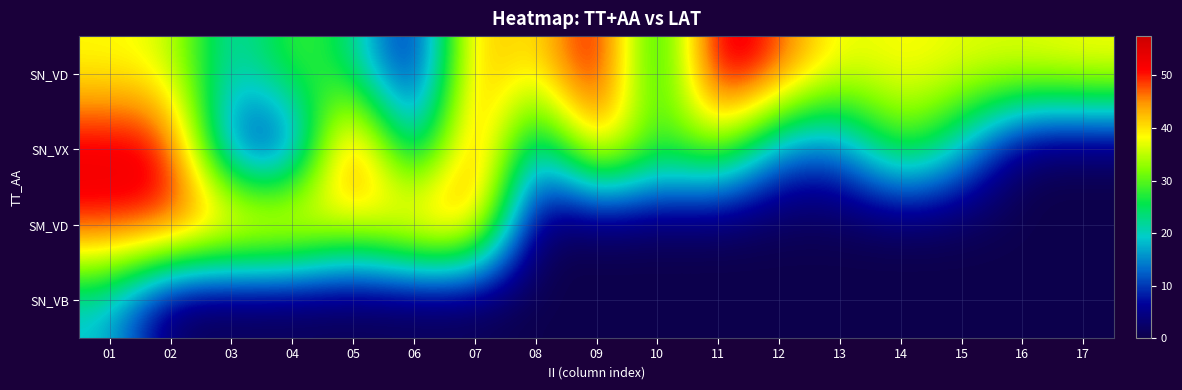

Reading left to right, transcribe all the data shown in this chart.

SN_VD: 01=38.2	02=36.9	03=18.0	04=30.2	05=24.0	06=2.9	07=45.8	08=36.9	09=56.8	10=18.7	11=57.5	12=48.5	13=36.6	14=39.0	15=37.2	16=37.2	17=38.6
SN_VX: 01=54.2	02=53.4	03=7.6	04=5.0	05=57.0	06=12.6	07=51.9	08=13.5	09=45.2	10=28.1	11=34.3	12=13.0	13=12.3	14=31.1	15=18.5	16=0.0	17=0.0
SM_VD: 01=51.1	02=51.1	03=47.0	04=47.0	05=36.8	06=47.0	07=47.0	08=0.0	09=0.0	10=0.0	11=0.0	12=0.0	13=0.0	14=0.0	15=0.0	16=0.0	17=0.0
SN_VB: 01=18.5	02=0.0	03=0.0	04=0.0	05=0.0	06=0.0	07=0.0	08=0.0	09=0.0	10=0.0	11=0.0	12=0.0	13=0.0	14=0.0	15=0.0	16=0.0	17=0.0